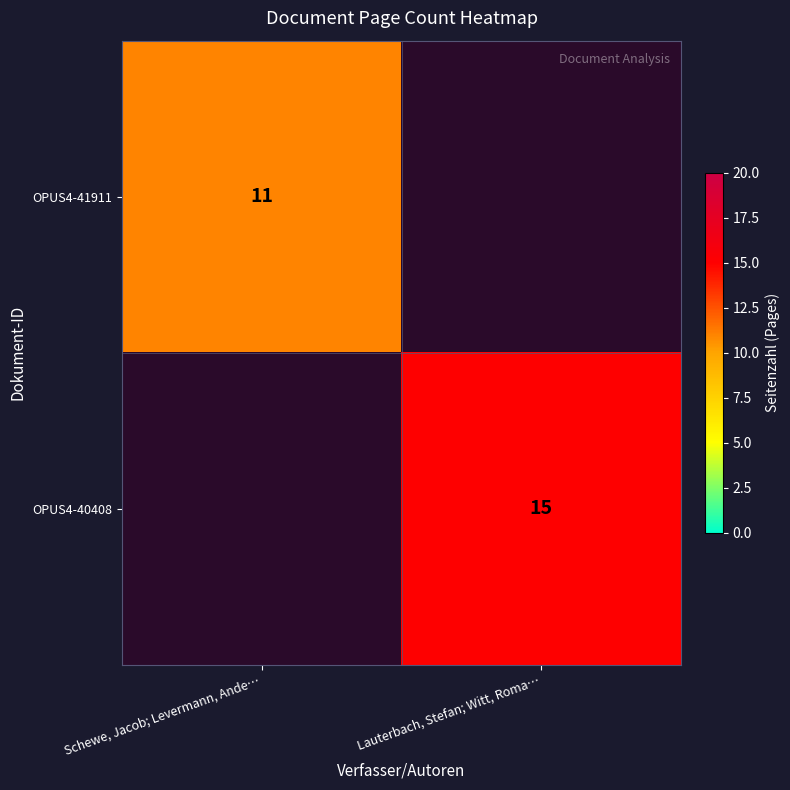

The value of OPUS4-40408 at Lauterbach, Stefan; Witt, Roma… is 8. True or false?

False